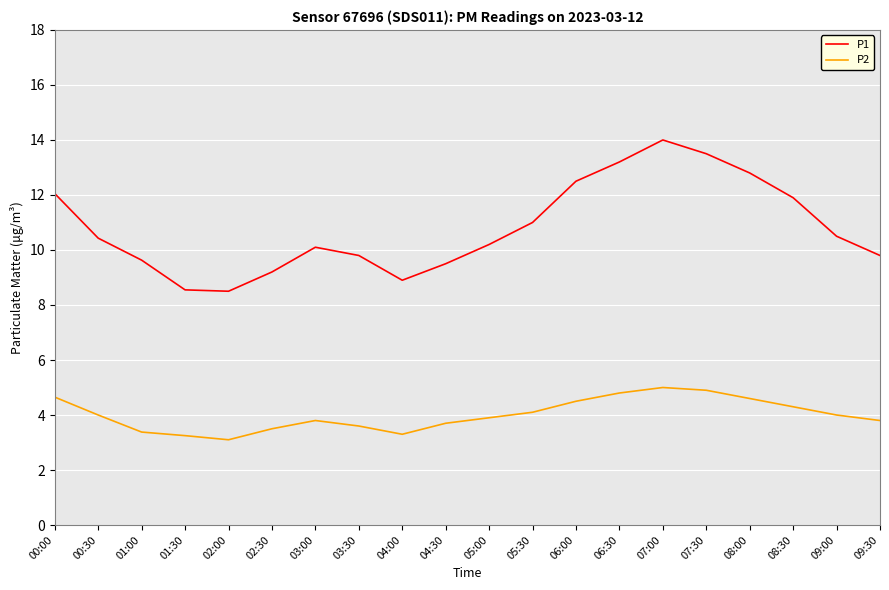

True or false: P1 and P2 cross at least once.

False